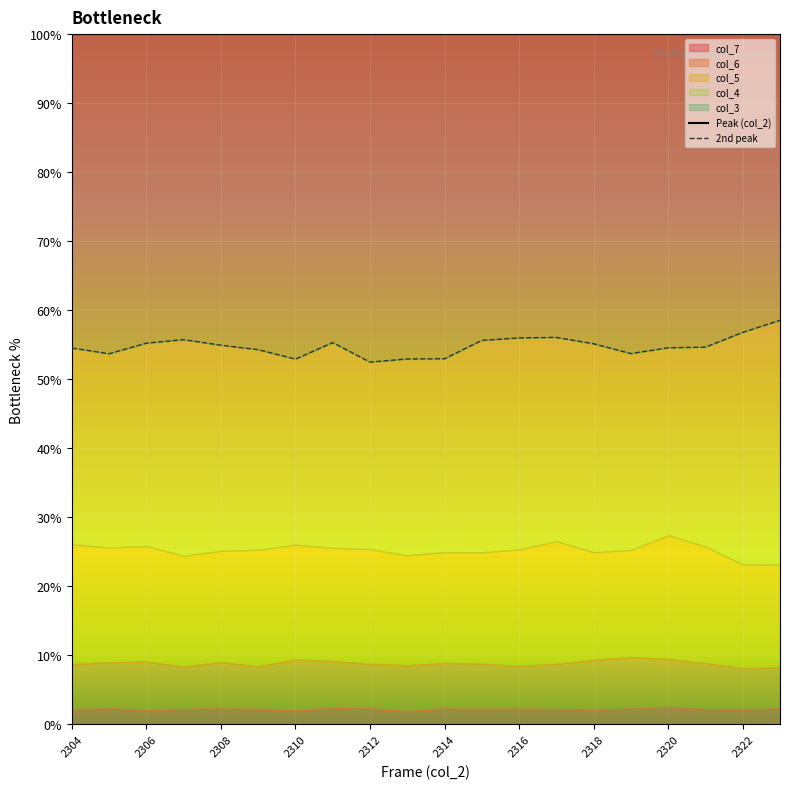

The 2nd peak series shows 35.0 at 17. True or false?

False